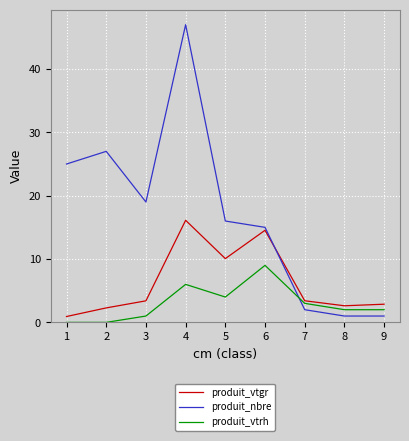

Reading left to right, list all the values displayed in this chart.

produit_vtgr: 1=0.9	2=2.3	3=3.4	4=16.1	5=10.1	6=14.5	7=3.4	8=2.6	9=2.9
produit_nbre: 1=25.0	2=27.0	3=19.0	4=47.0	5=16.0	6=15.0	7=2.0	8=1.0	9=1.0
produit_vtrh: 1=0.0	2=0.0	3=1.0	4=6.0	5=4.0	6=9.0	7=3.0	8=2.0	9=2.0